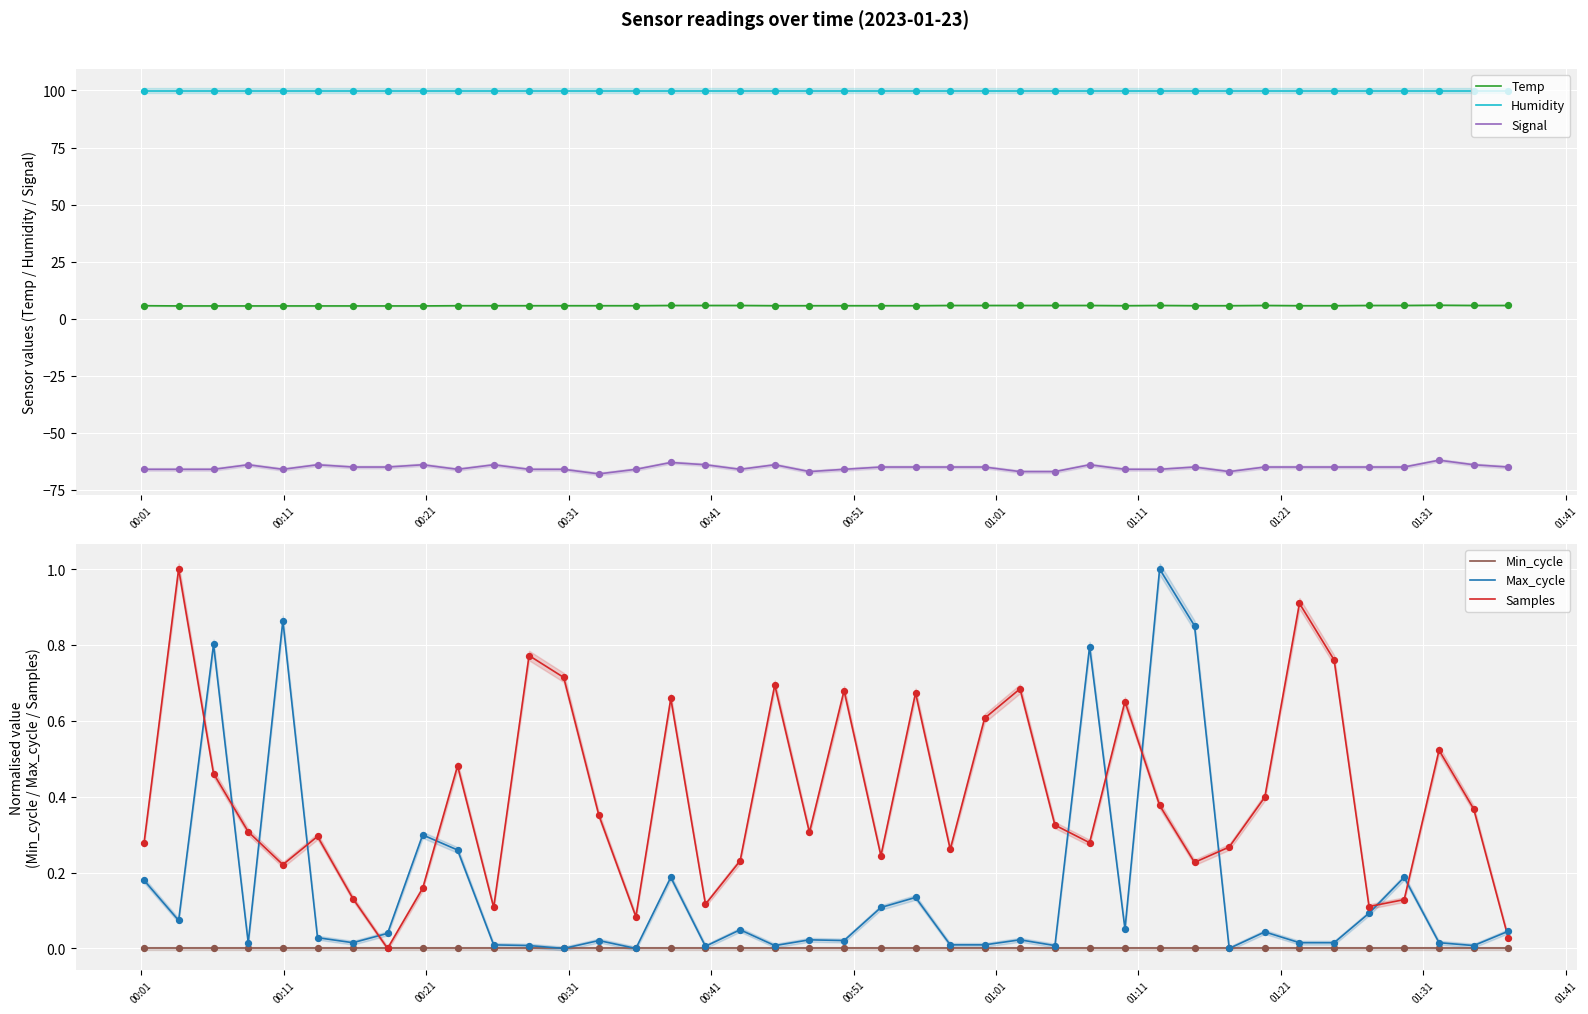

Which series has the largest total across all categories?

Humidity